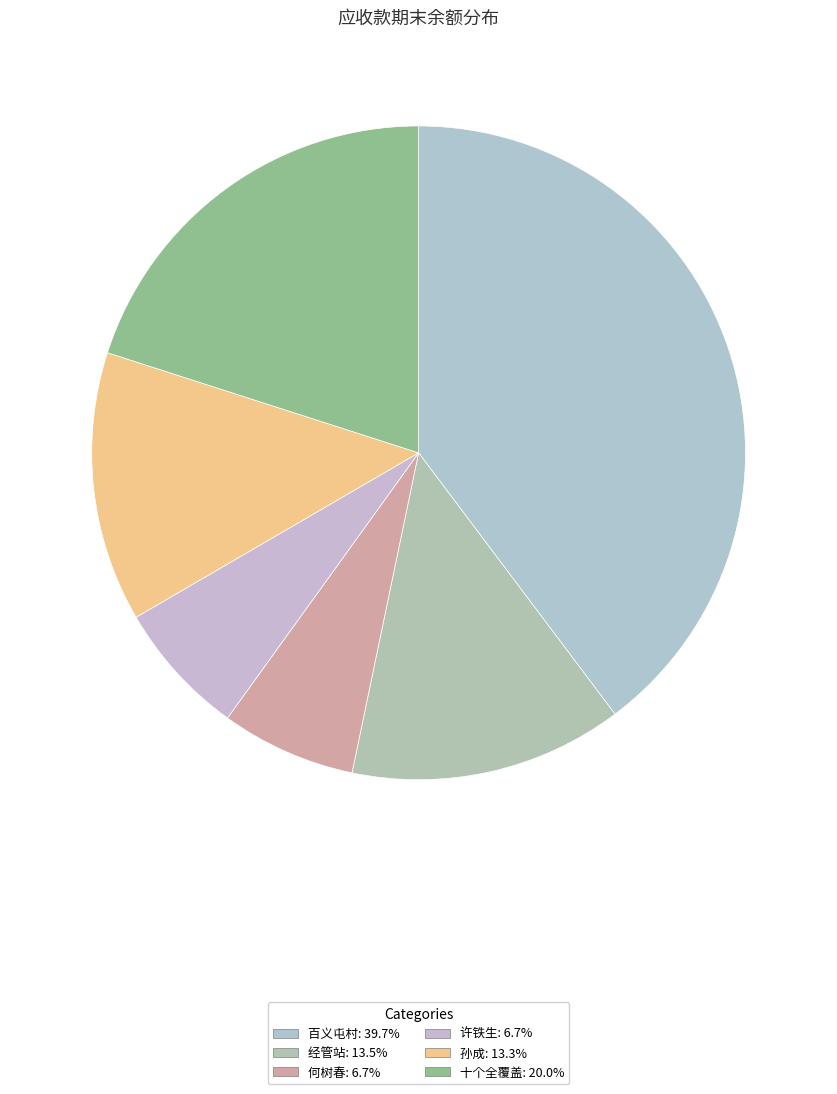

Is there a majority slice in this chart?

No